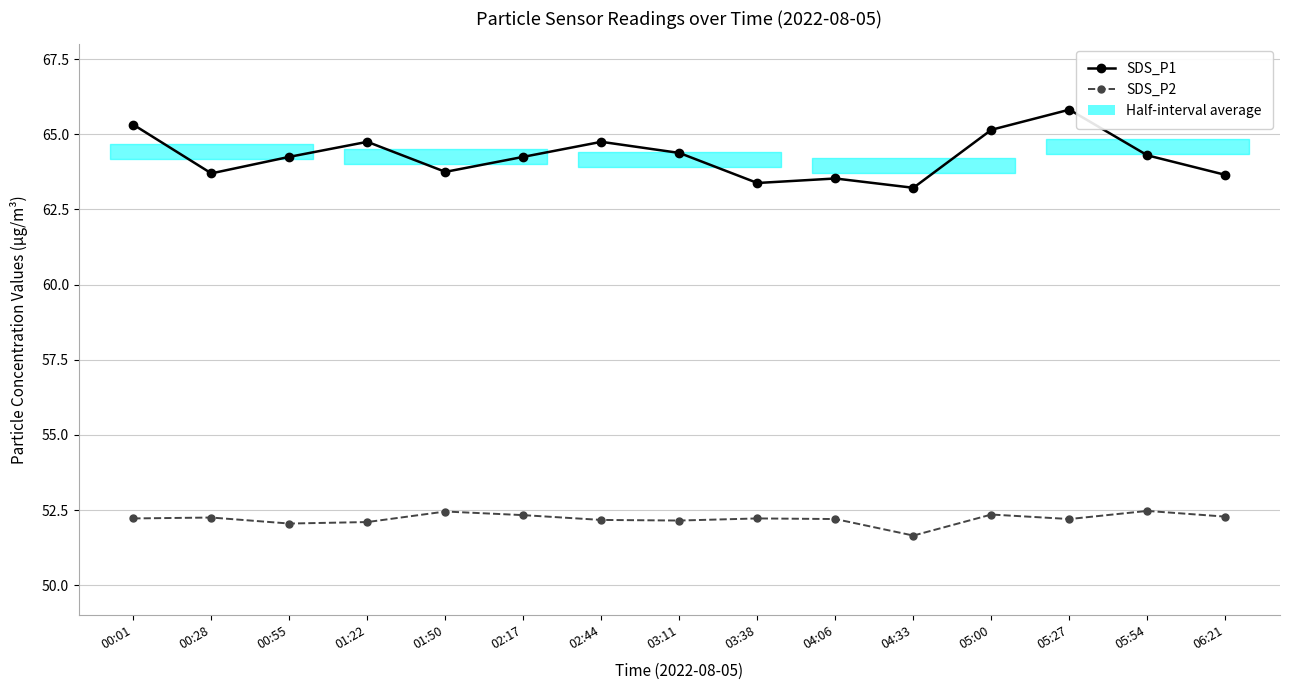

List the labels in order of SDS_P1 value, smallest first.

04:33, 03:38, 04:06, 06:21, 00:28, 01:50, 00:55, 02:17, 05:54, 03:11, 01:22, 02:44, 05:00, 00:01, 05:27